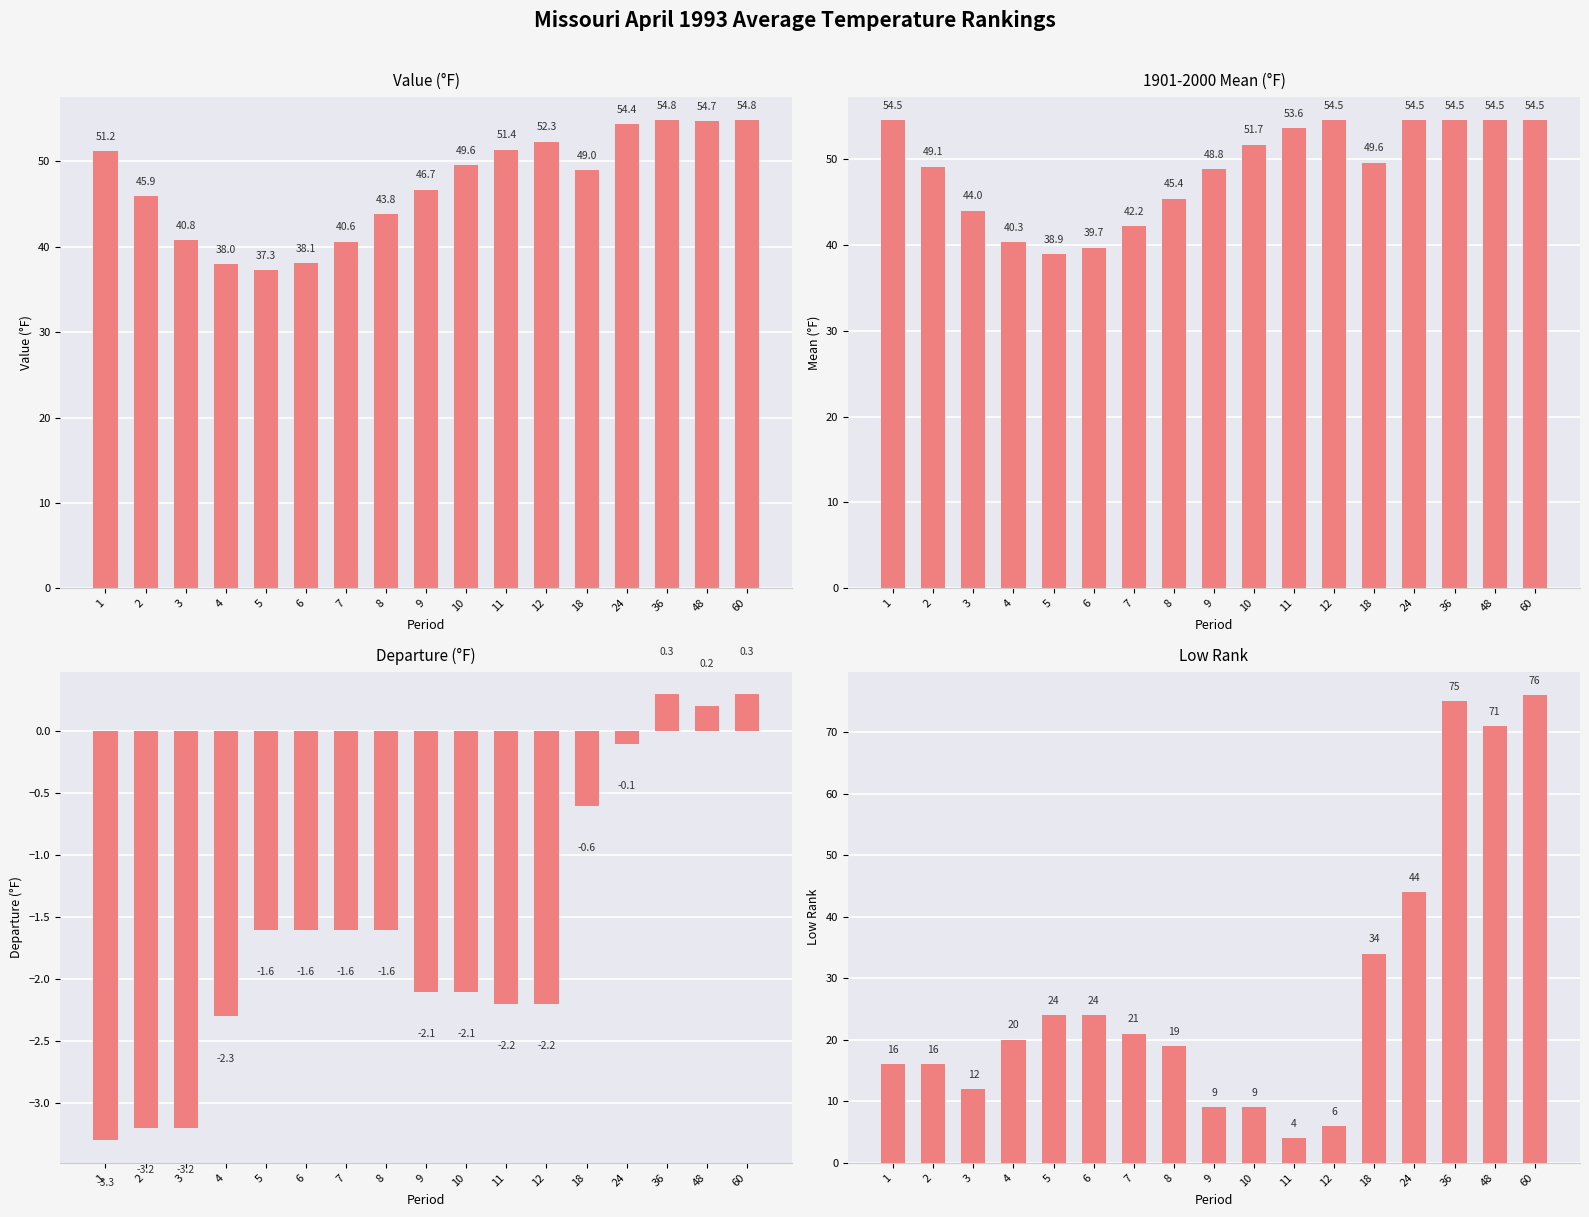

What is the maximum value shown in the chart?

76.0